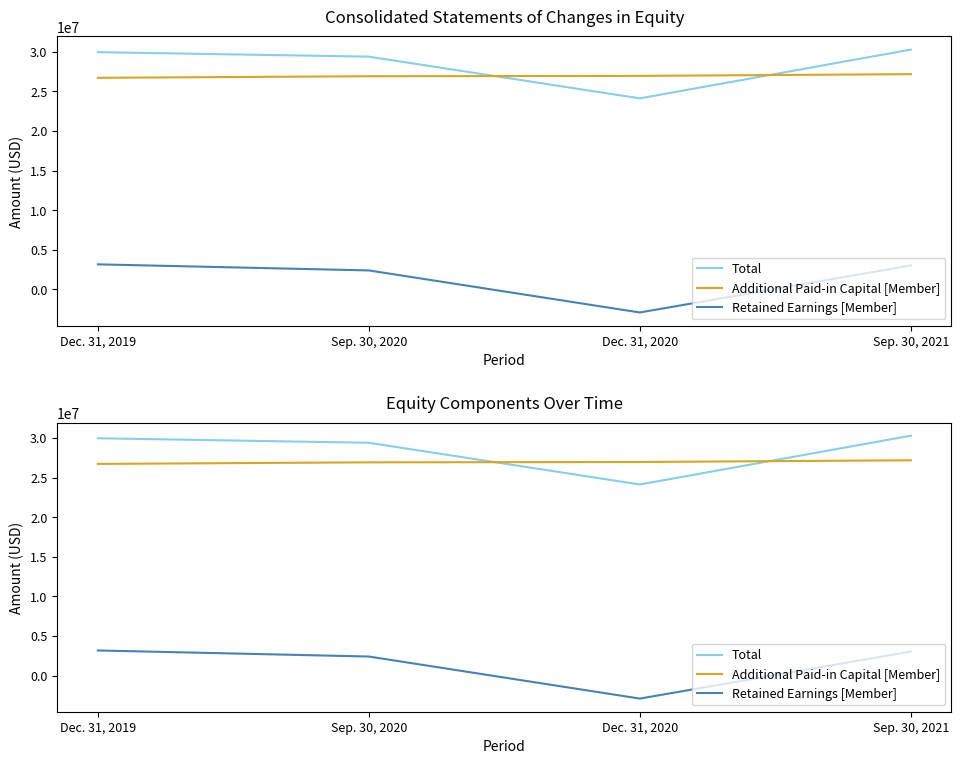

What is the value of the Total point at the 1st from the left?

29957845